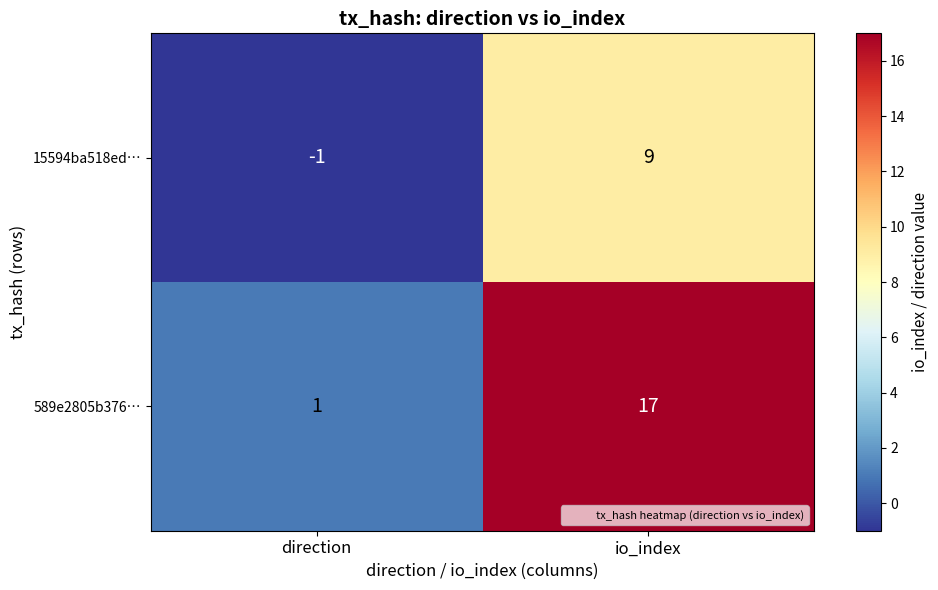

What is the difference between the maximum and minimum values in the 15594ba518ed… series?

10